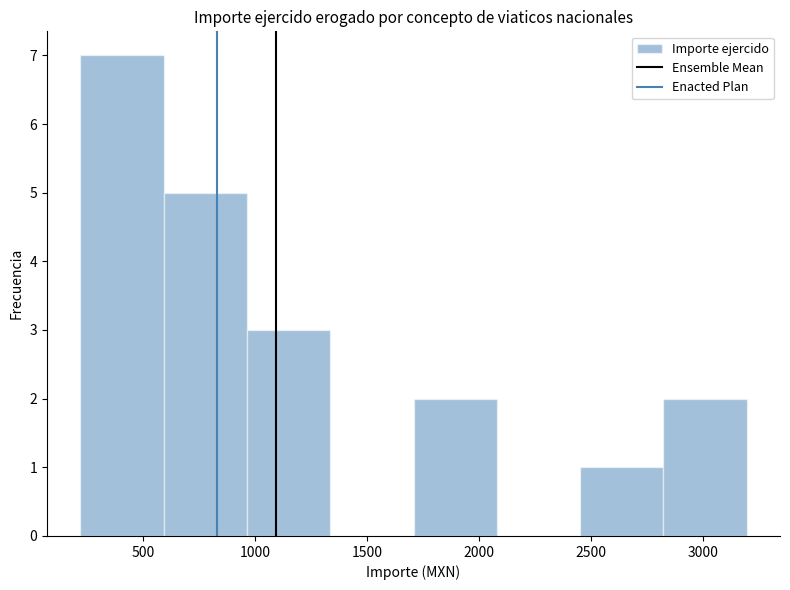

What is the height of the bar covering 200 to 600 on the x-axis? Neither the bar edges nor the heights are printed on the chart, so give them approximately, as read against the axes.

7